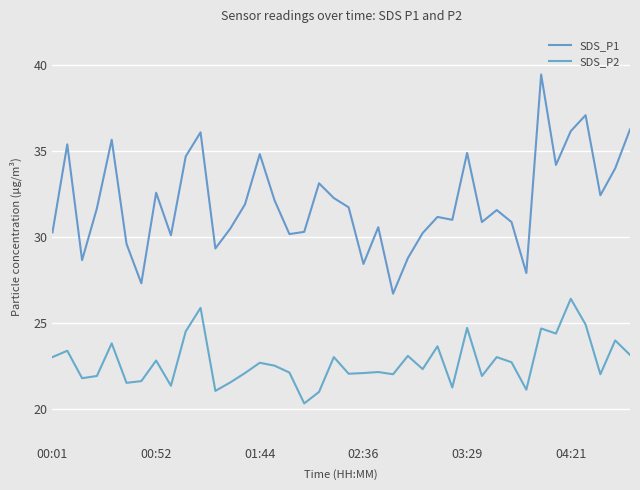

At how many categories does at least one series exceed 20?

40